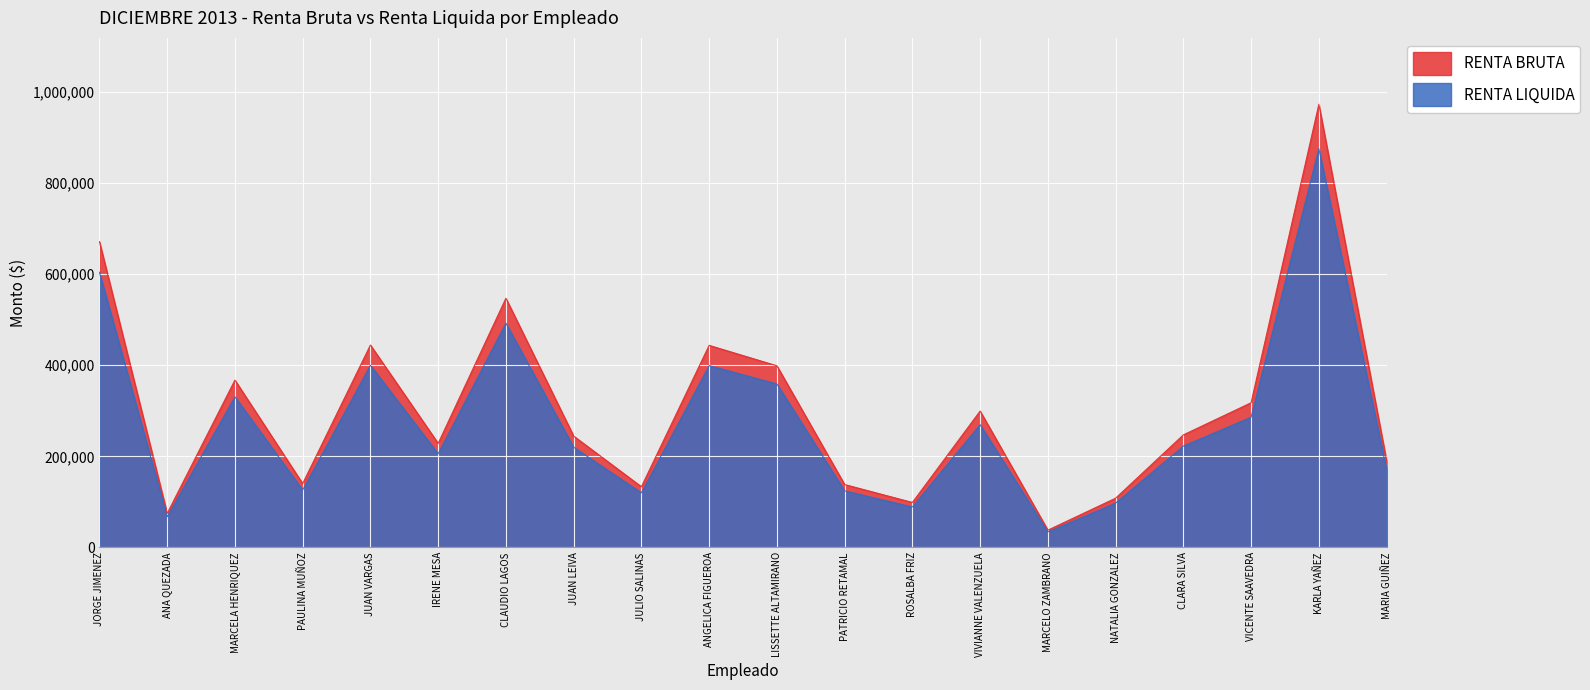

Rank the series by their maximum value, from lowest to highest.

RENTA LIQUIDA, RENTA BRUTA